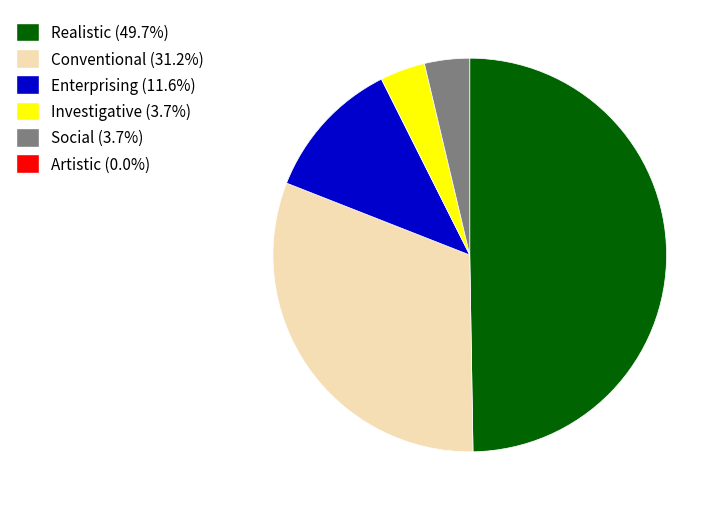

Rank the categories by value from lowest to highest.

Artistic, Investigative, Social, Enterprising, Conventional, Realistic